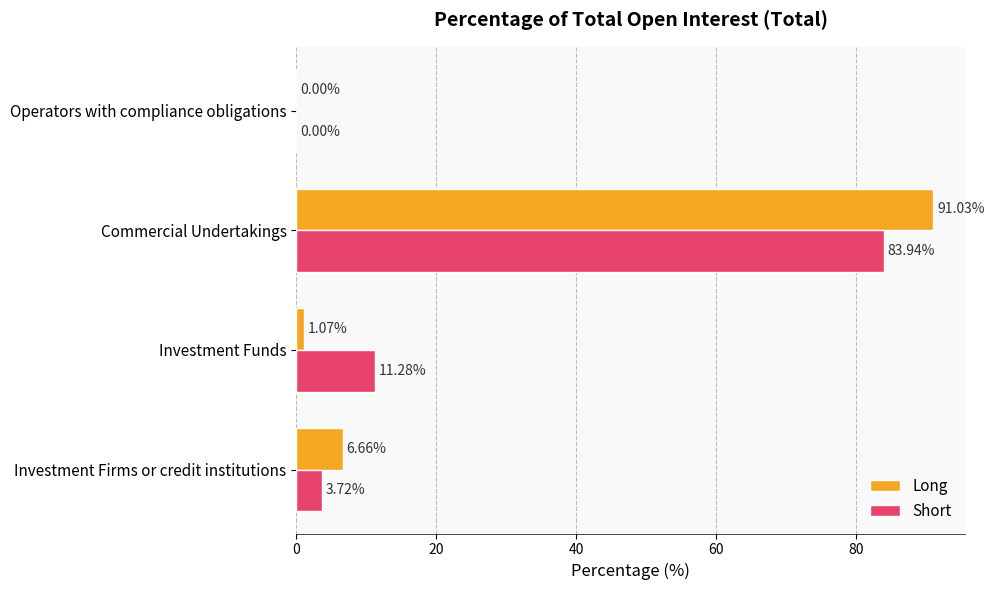

Where is Long nearest to the value 45?

Investment Firms or credit institutions